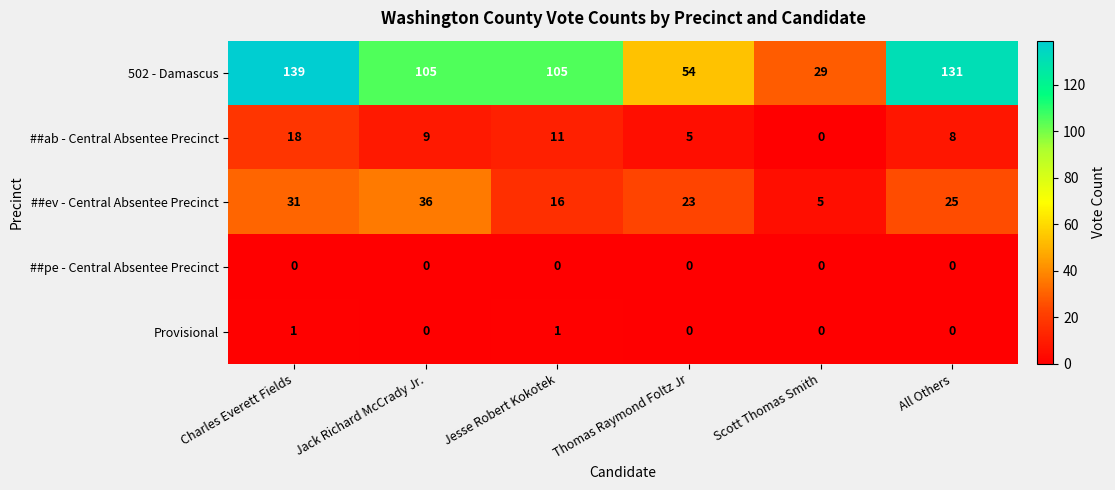

Reading left to right, list all the values displayed in this chart.

502 - Damascus: 139	105	105	54	29	131
##ab - Central Absentee Precinct: 18	9	11	5	0	8
##ev - Central Absentee Precinct: 31	36	16	23	5	25
##pe - Central Absentee Precinct: 0	0	0	0	0	0
Provisional: 1	0	1	0	0	0